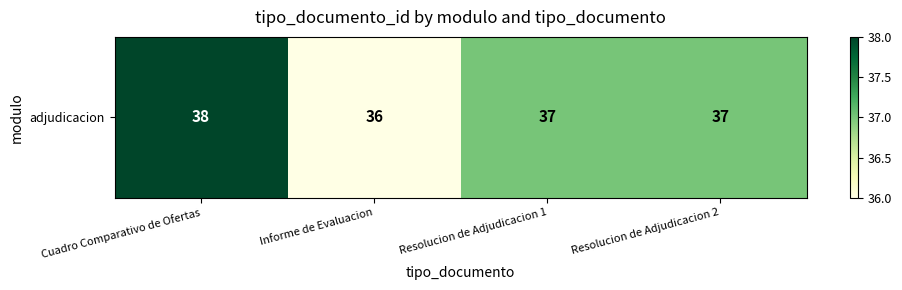

Which label corresponds to the largest value in the chart?

Cuadro Comparativo de Ofertas